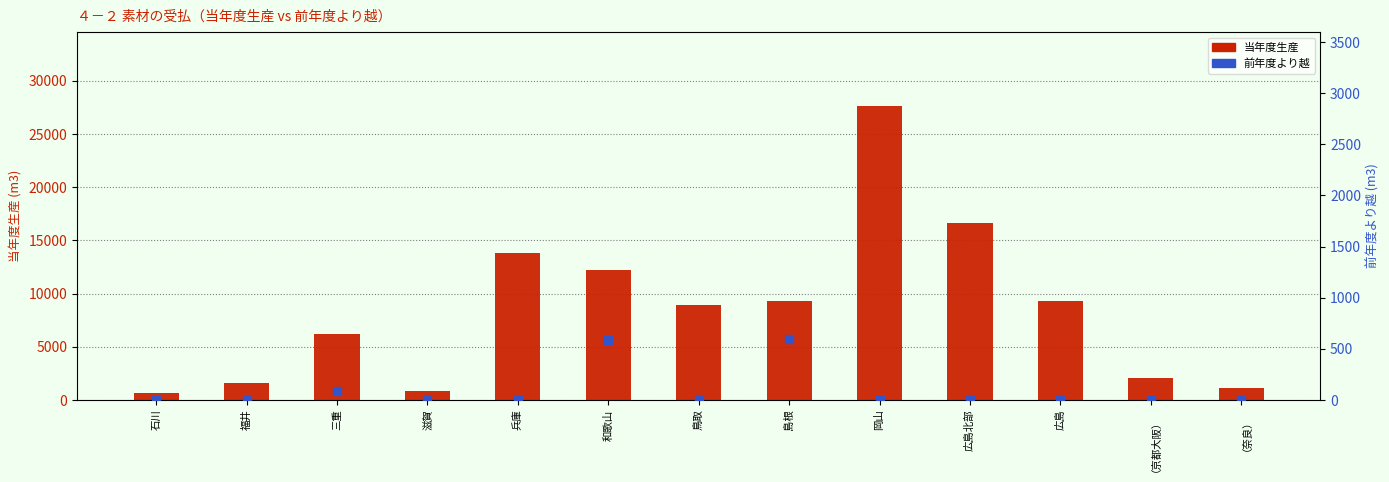

What is the total value across all series at 岡山?

27669.0